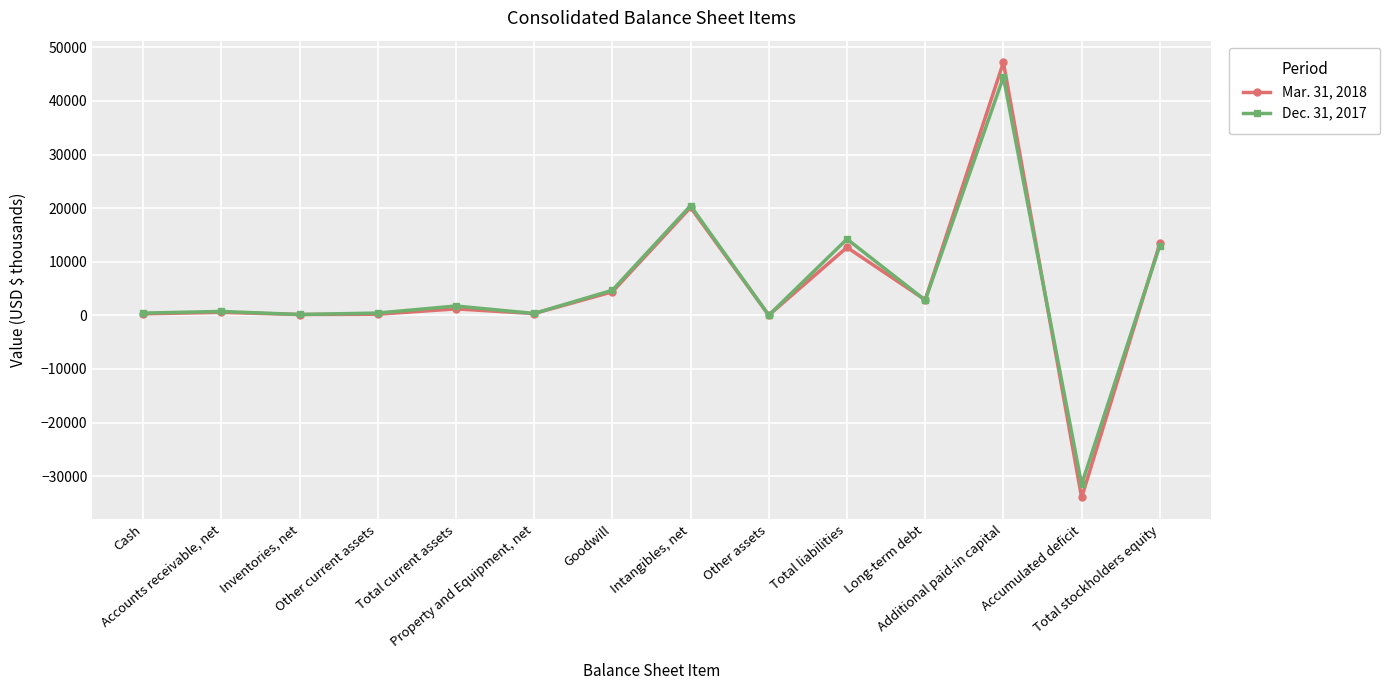

True or false: Mar. 31, 2018 has more than 2 points higher than both neighbors.

True